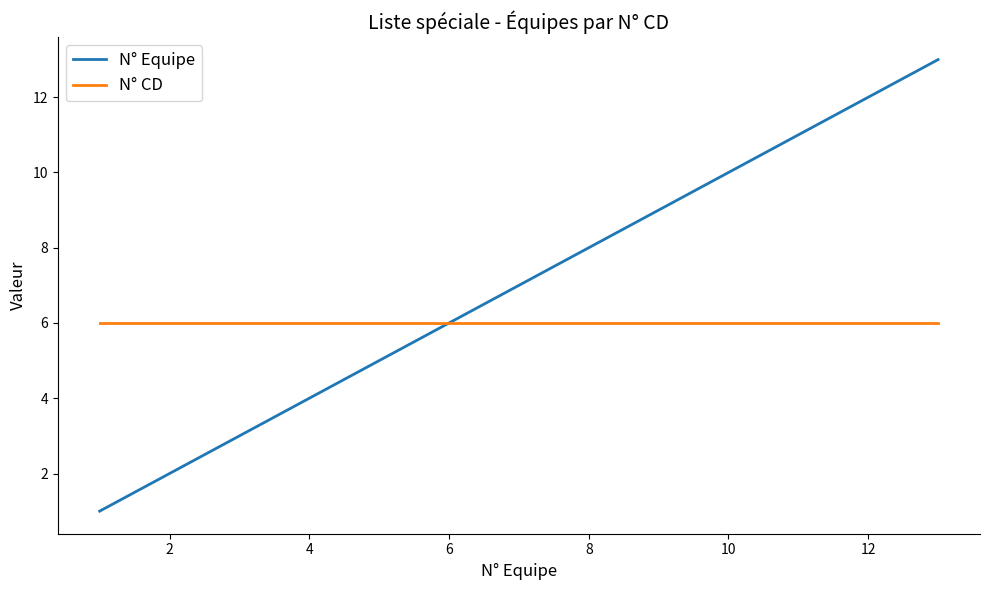

Which series has the largest range (max minus min)?

N° Equipe